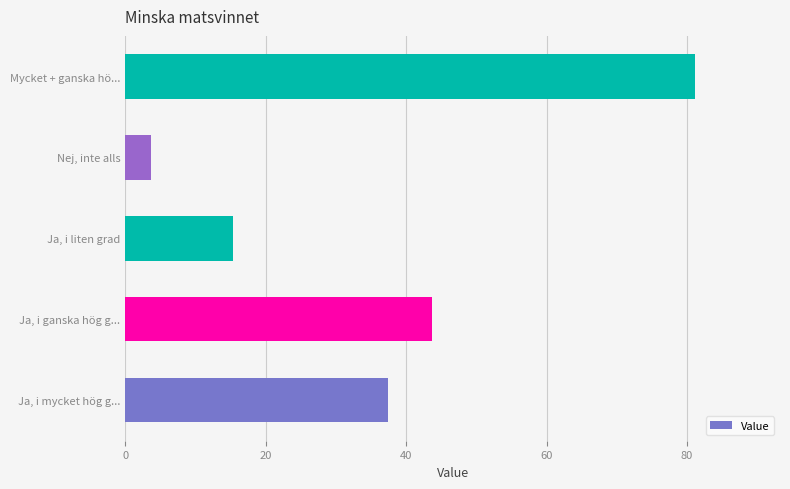

What is the difference between the maximum and minimum values?

77.5